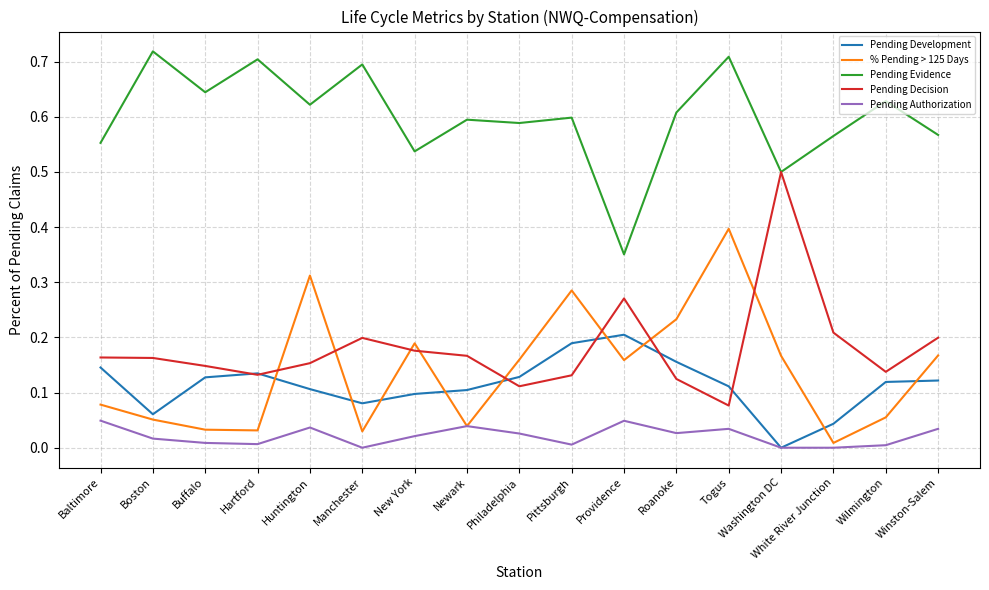

Which series has the largest range (max minus min)?

Pending Decision